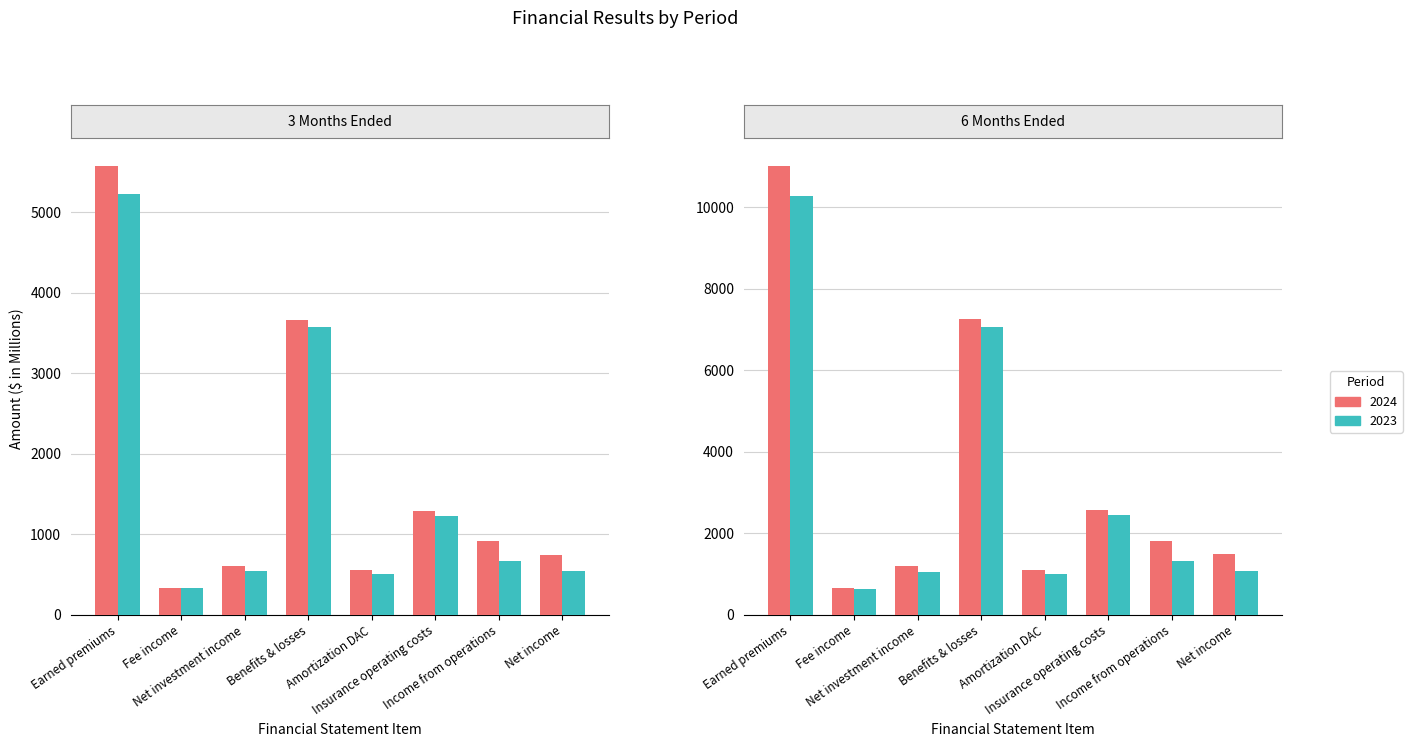

At how many categories does at least one series exceed 10650?

1